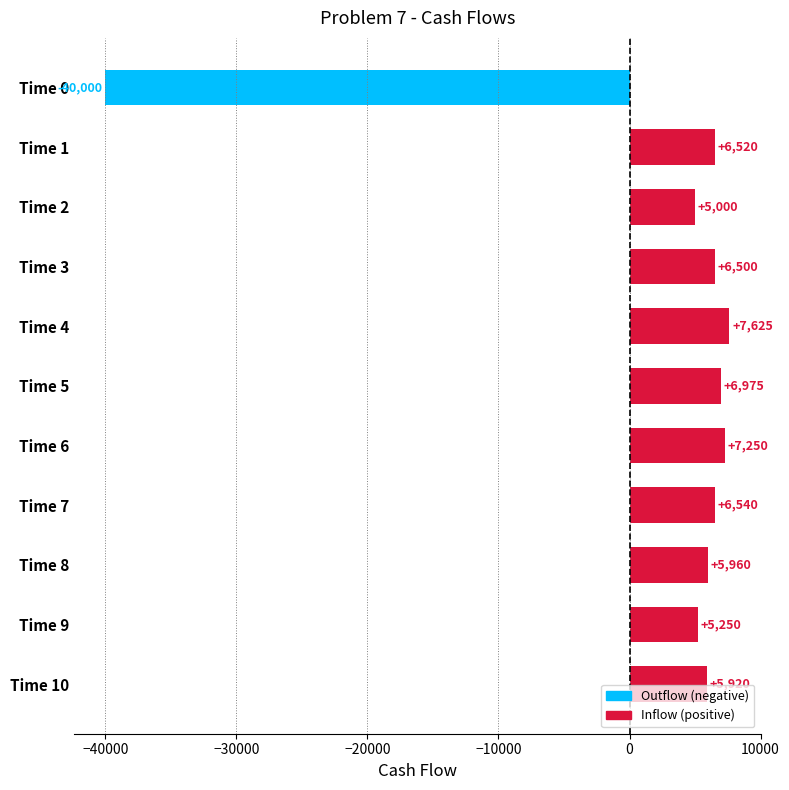

Does the chart contain any negative values?

Yes